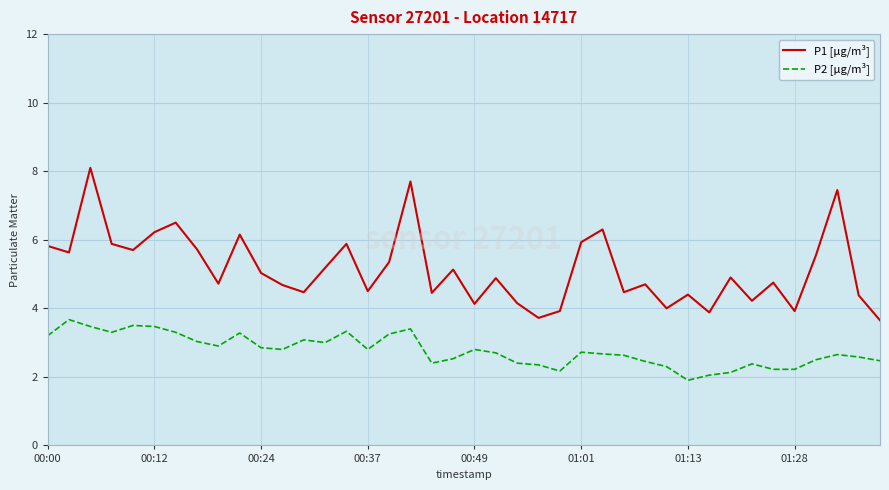

True or false: P1 [µg/m³] and P2 [µg/m³] cross at least once.

False